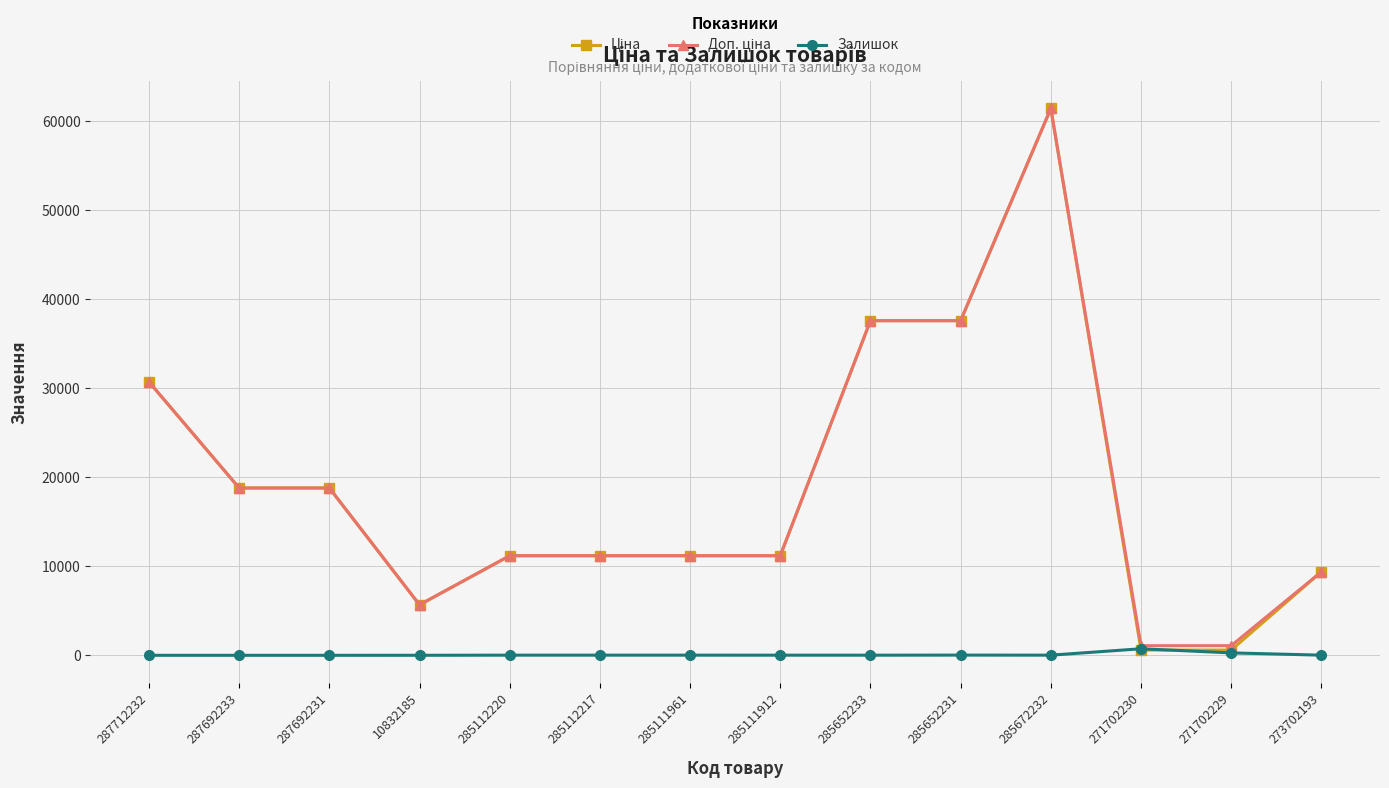

True or false: Залишок has a value of 17.0 at 285111961.

True